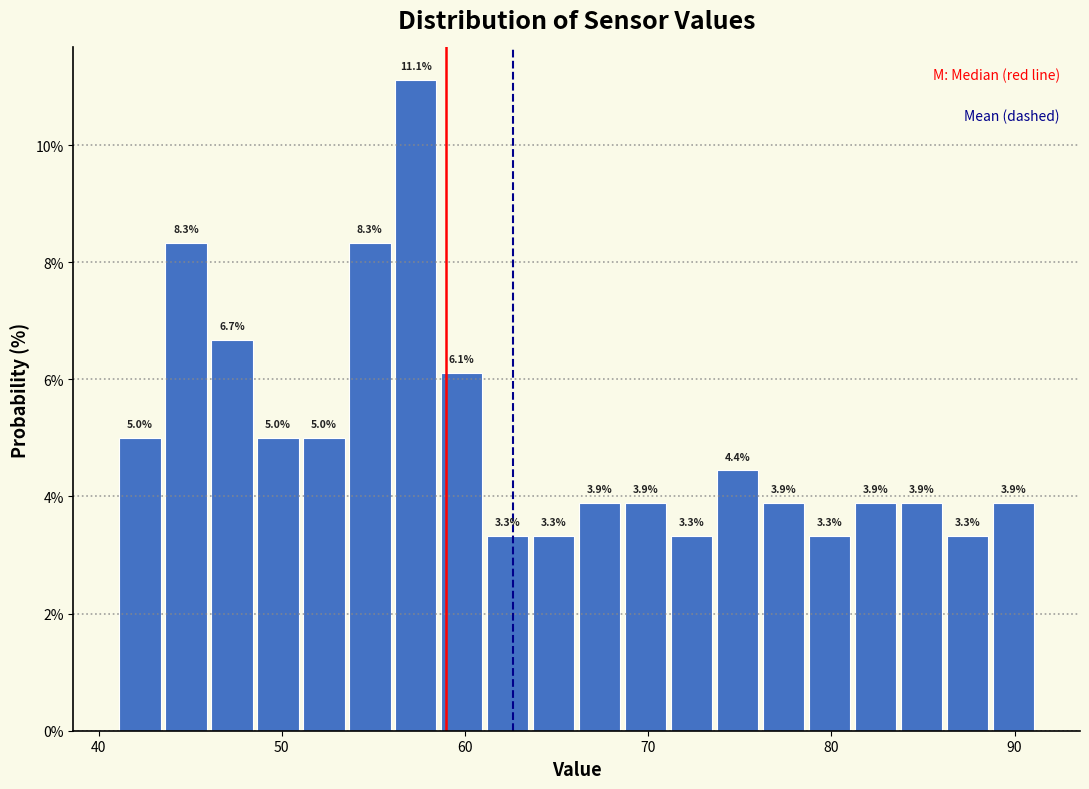

Around what value on the x-axis is the tallest bar? Give the approximate position of its centre, as read against the axis.

57